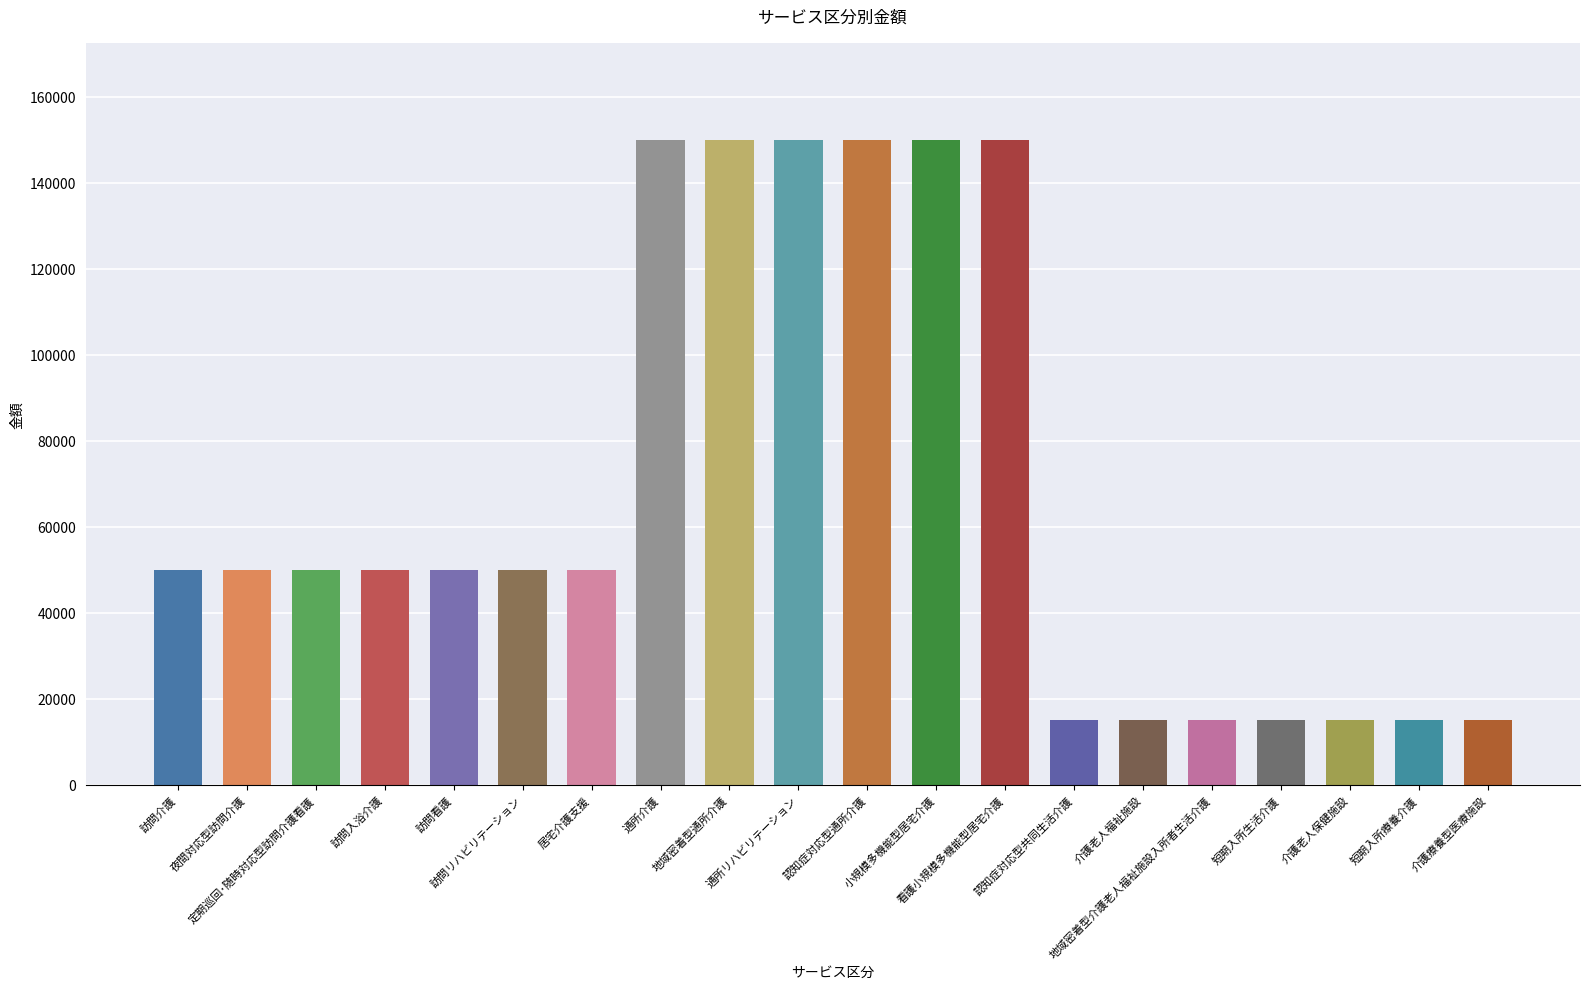

What is the maximum value shown in the chart?

150000